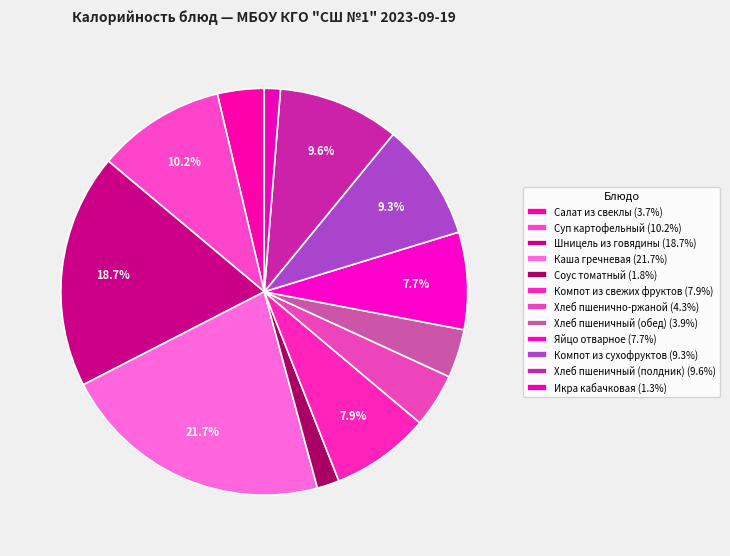

Count the number of slices in the pie.

12